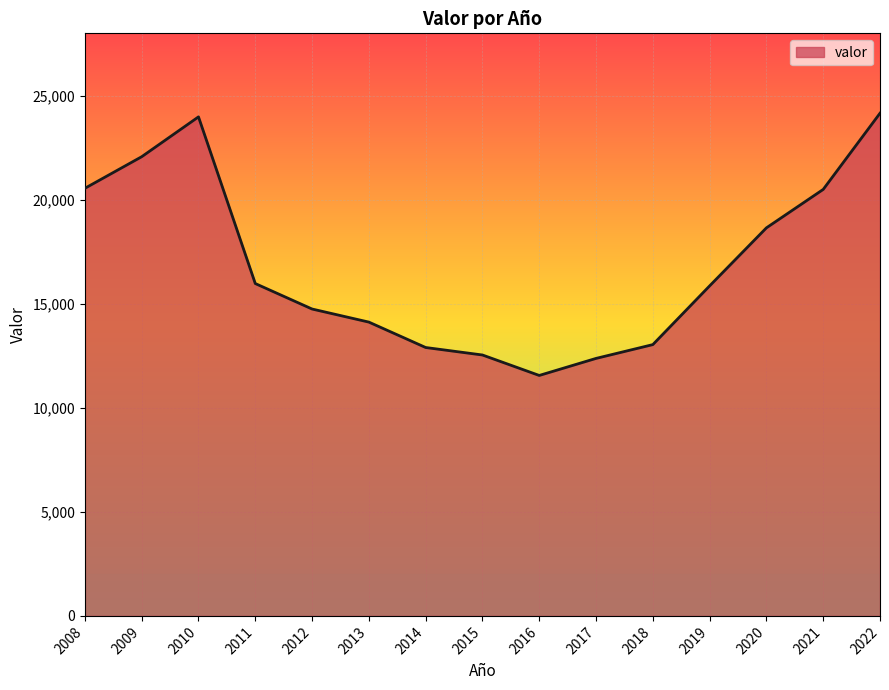

What is the minimum value shown in the chart?

11557